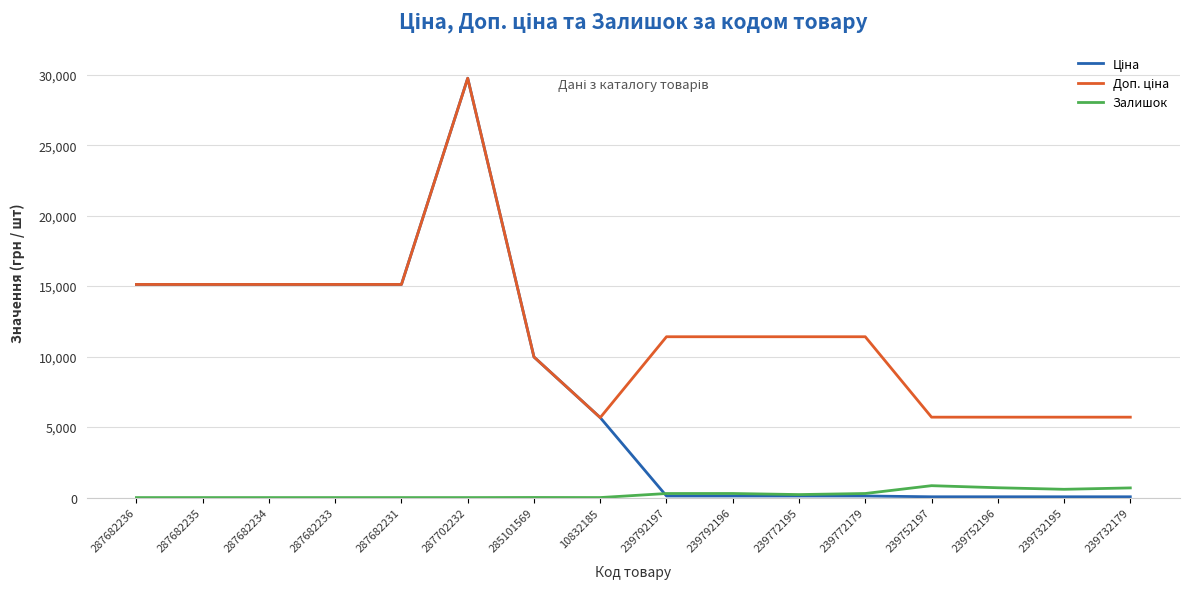

At which category does the chart reach its peak across all series?

287702232